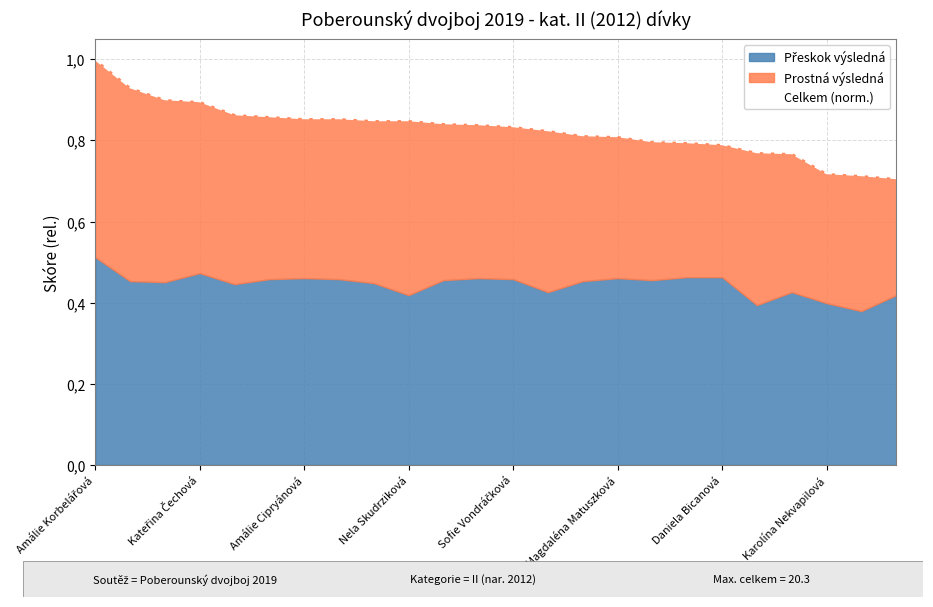

What is the approximate value at 19?

0.8